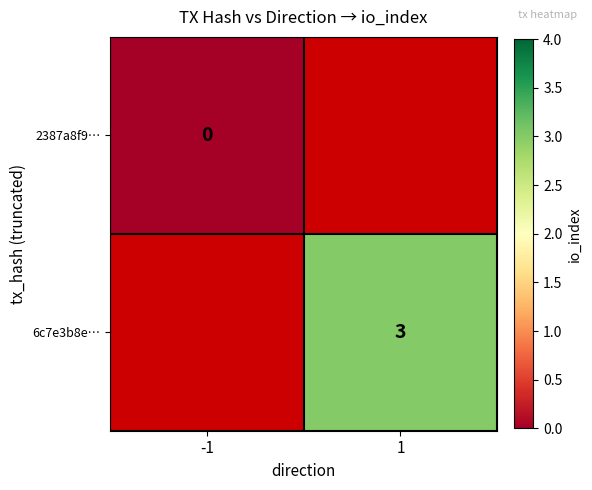

At which category does the chart reach its peak across all series?

1